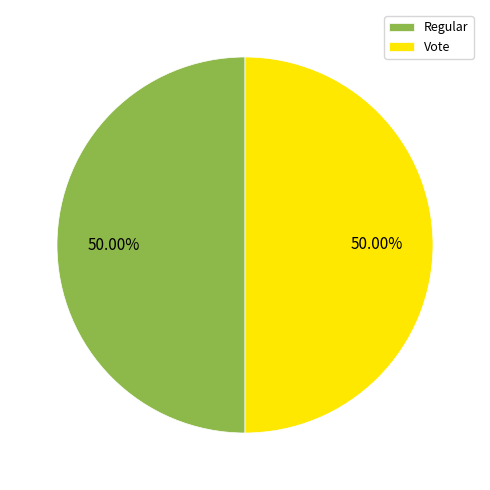

How many slices are in this pie chart?

2